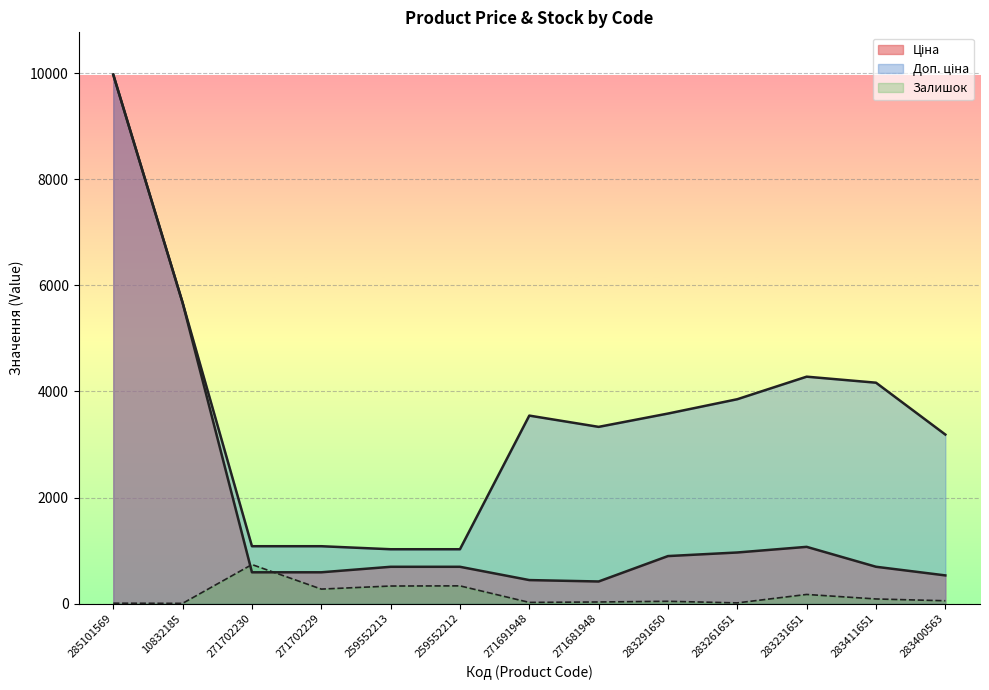

Which series changed the most between 271702230 and 283291650?

Доп. ціна